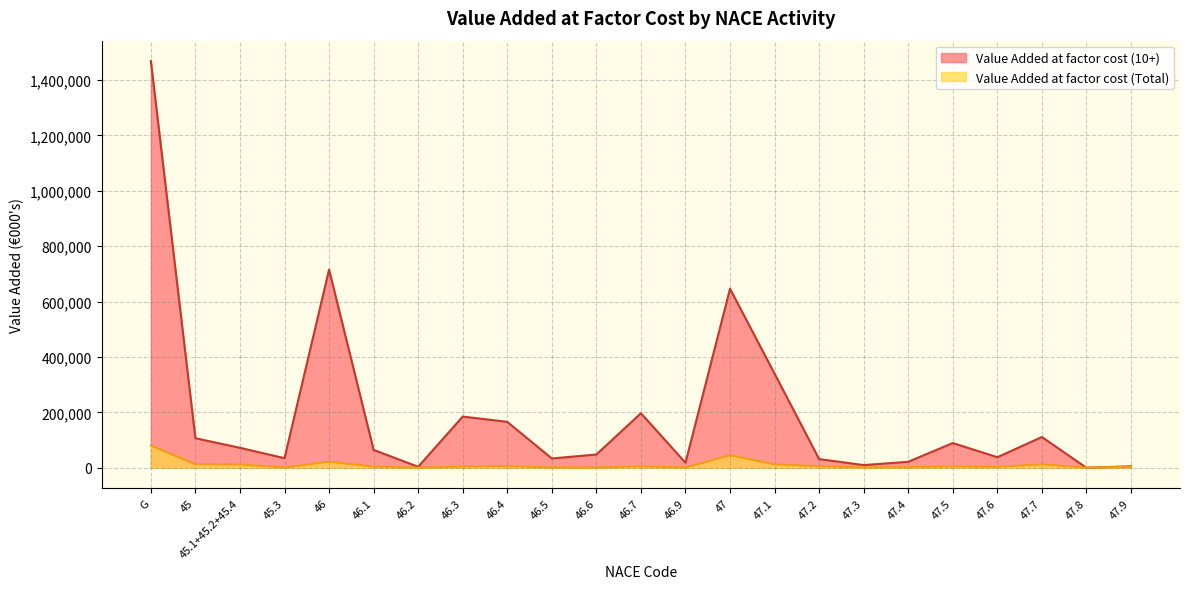

Which series ends up on top after the final intersection of Value Added at factor cost (10+) and Value Added at factor cost (Total)?

Value Added at factor cost (10+)